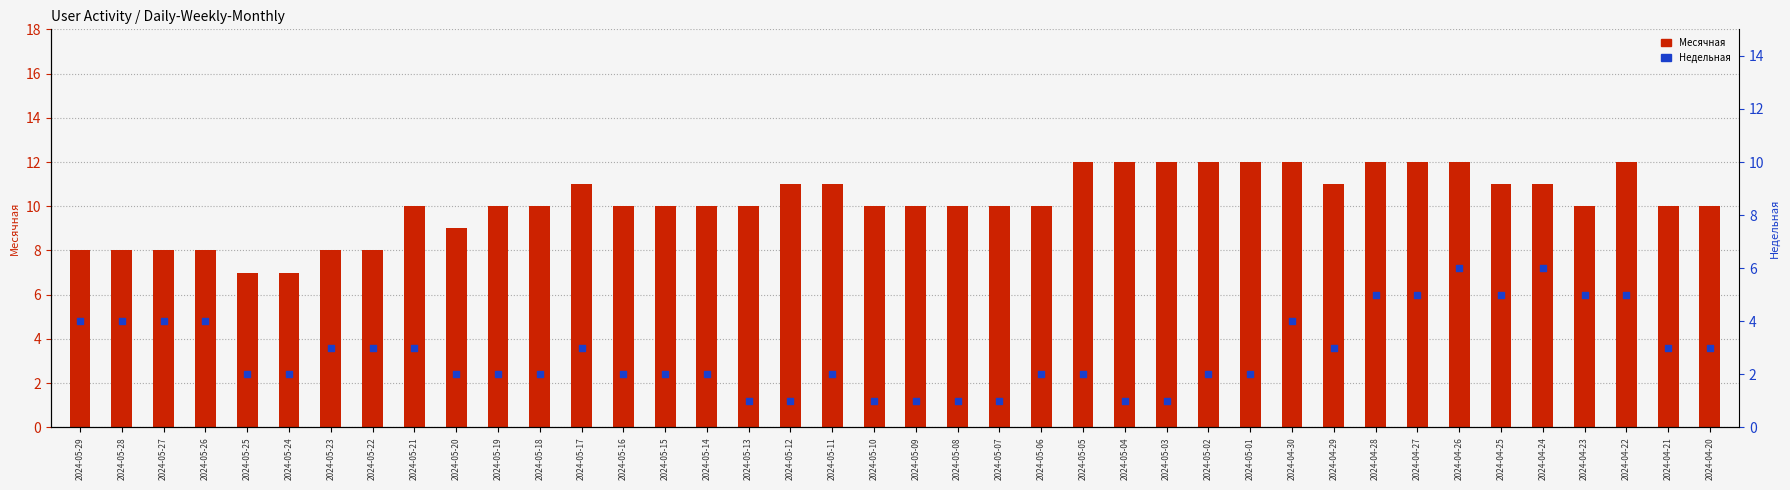

At how many categories does at least one series exceed 2?

40